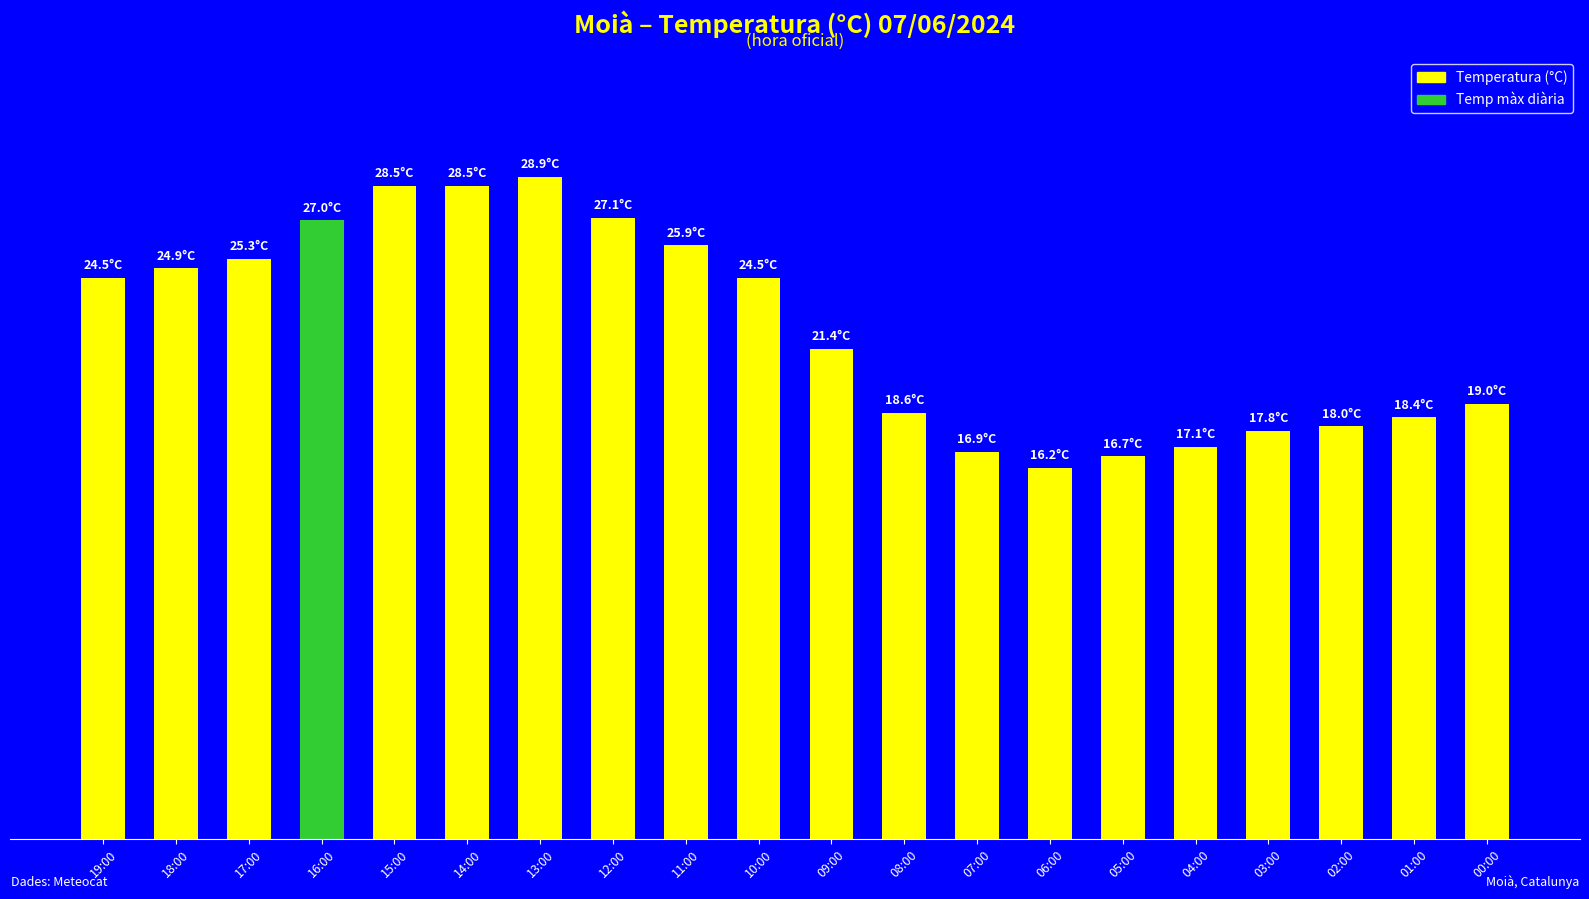

Does the chart contain stacked bars?

No